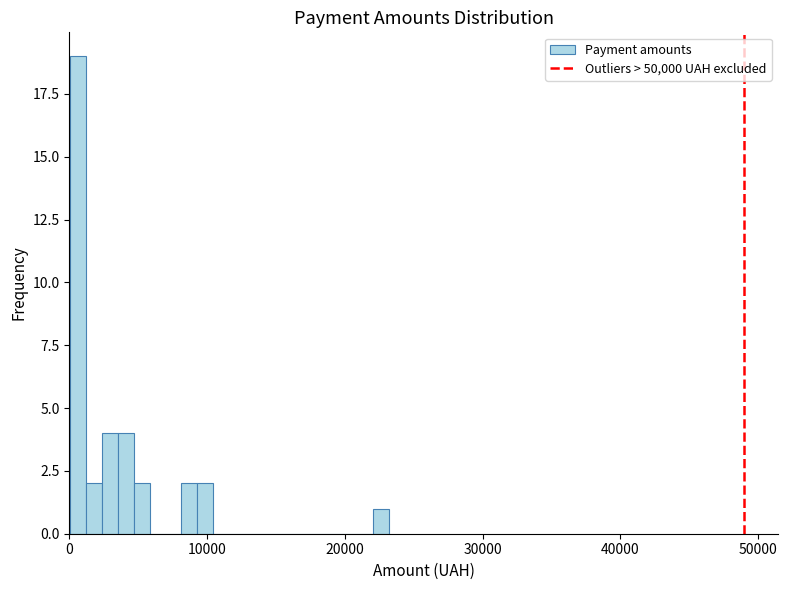

Around what value on the x-axis is the tallest bar? Give the approximate position of its centre, as read against the axis.

1000